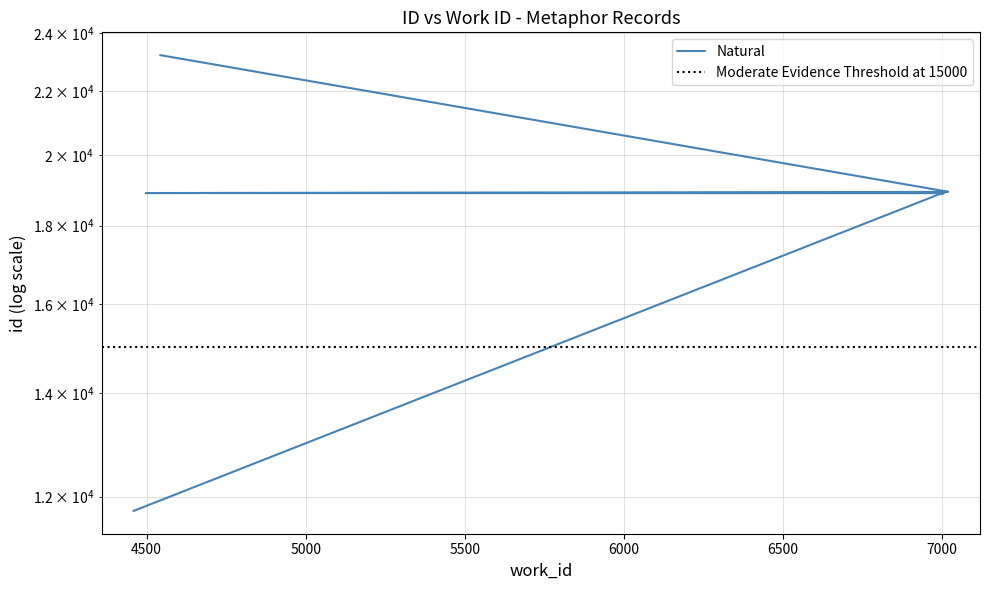

Reading left to right, list all the values displayed in this chart.

4459=11744	4466=11759	6991=18863	6992=18864	6996=18872	7006=18893	4498=18897	7017=18929	7019=18933	4543=23228